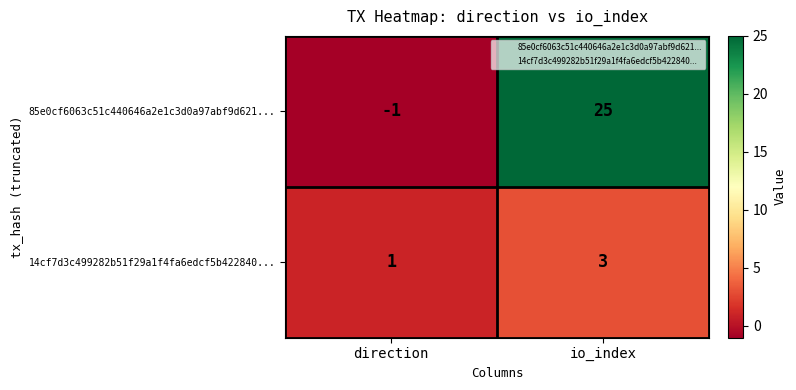

How many values in 85e0cf6063c51c440646a2e1c3d0a97abf9d621... are above zero?

1